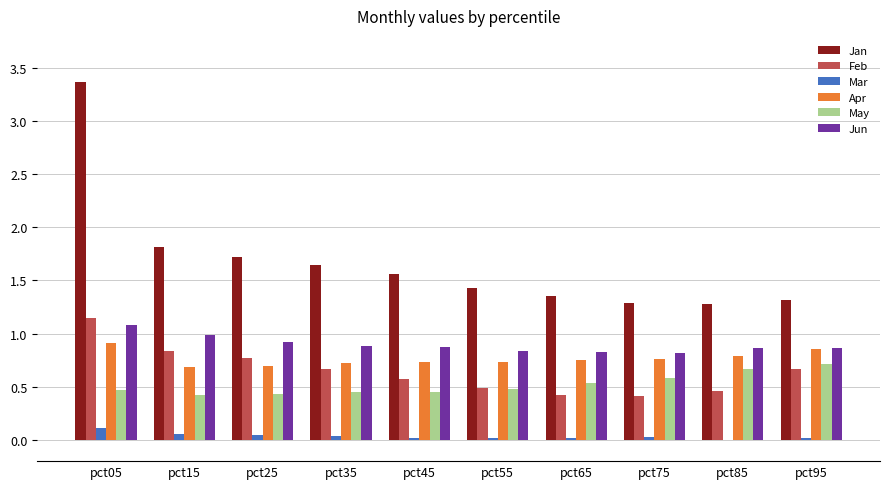

True or false: Jun has a value of 0.6 at pct55.

False